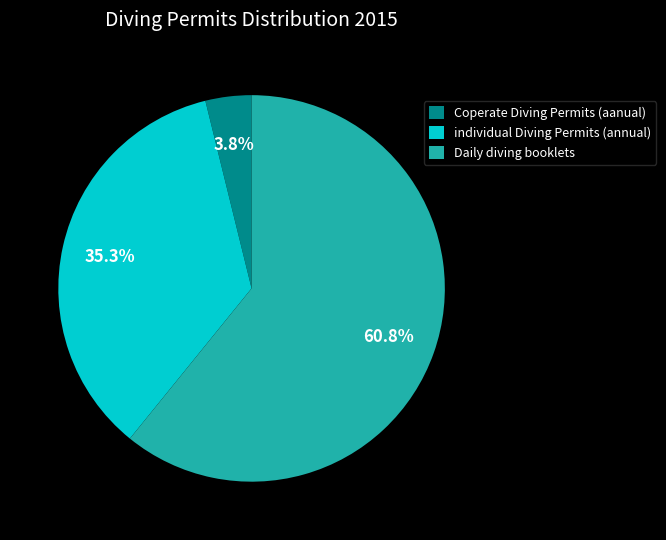

Is there any slice that represents more than half of the pie?

Yes